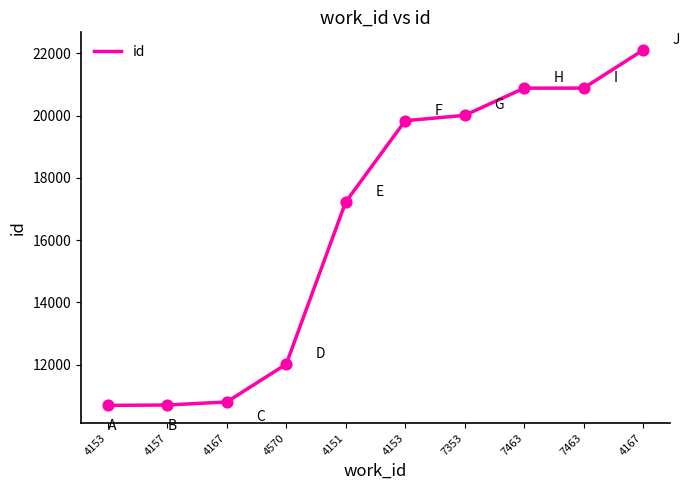

Between 4167 and 4153, which is larger?

4167